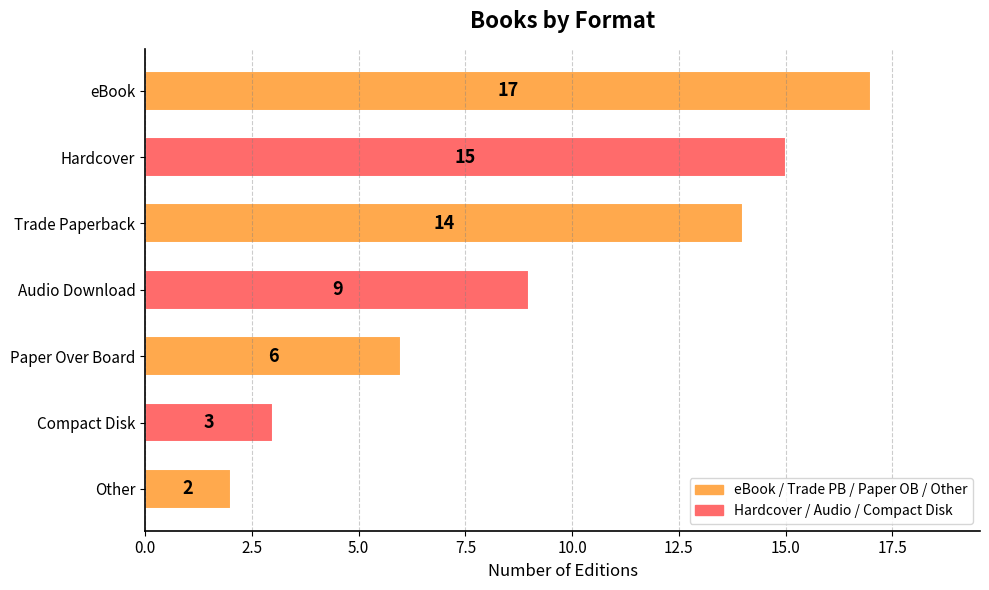

Count the number of categories in the chart.

7